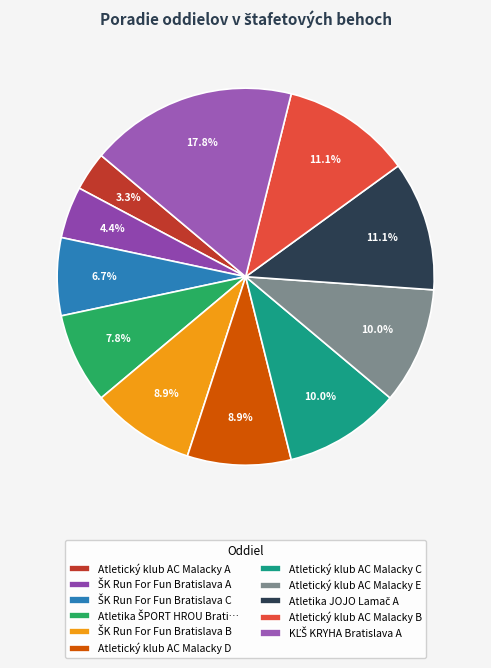

How many segments does this pie chart have?

11